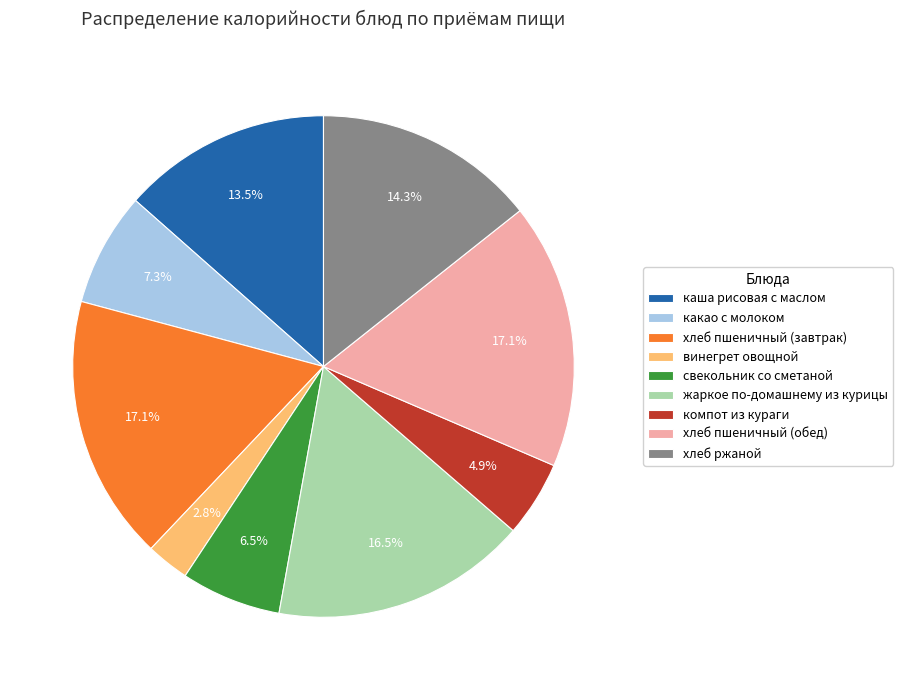

Is the sum of хлеб ржаной and компот из кураги greater than half?

No